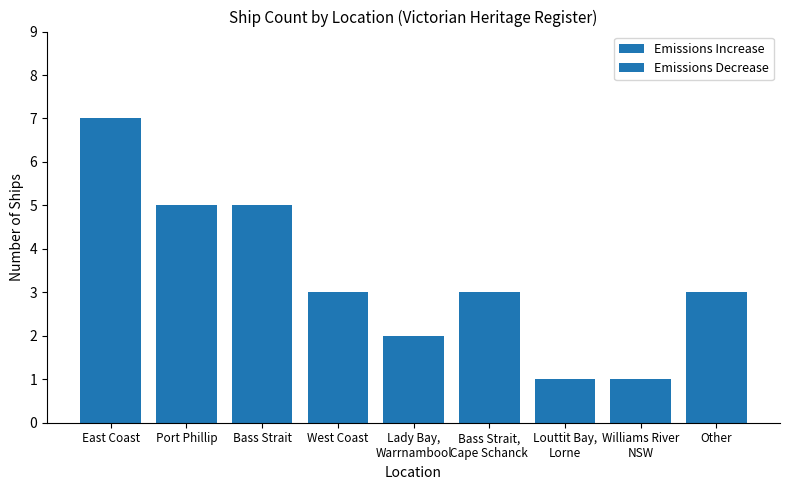

What is the average value?

3